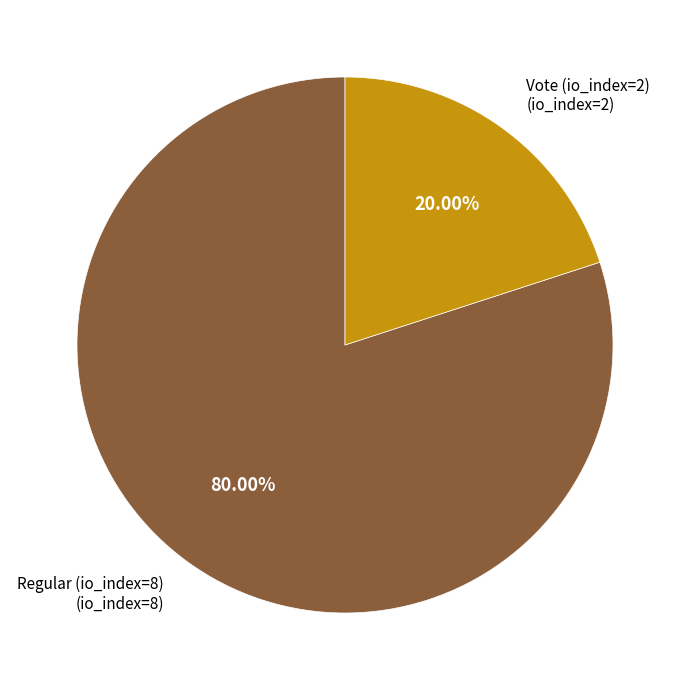

Is there a majority slice in this chart?

Yes